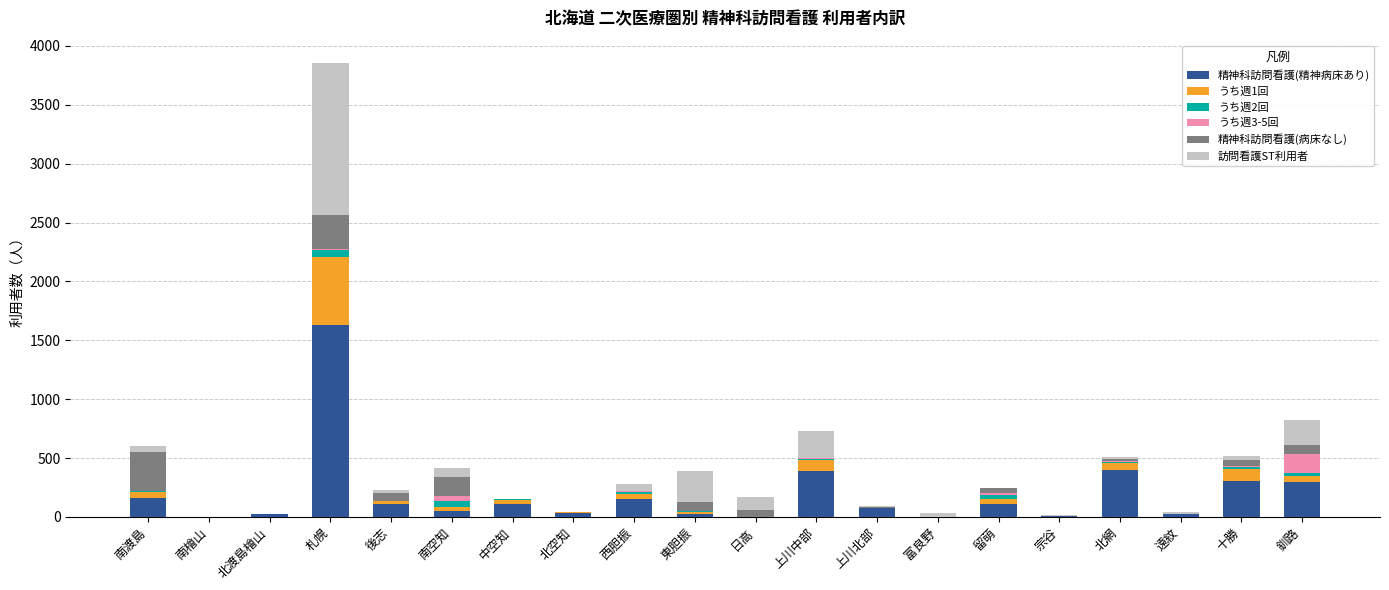

What is the sum of all 精神科訪問看護(精神病床あり) values?

3895